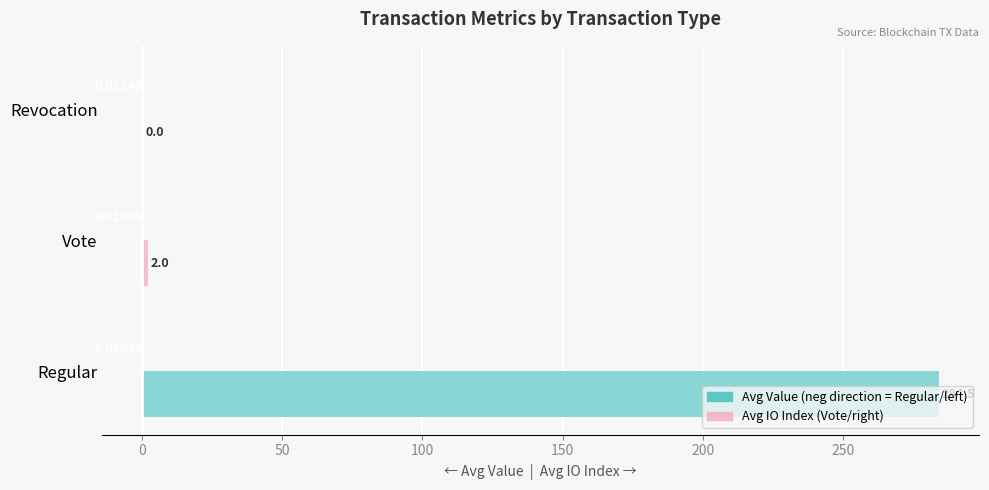

How many distinct data groups are displayed?

2